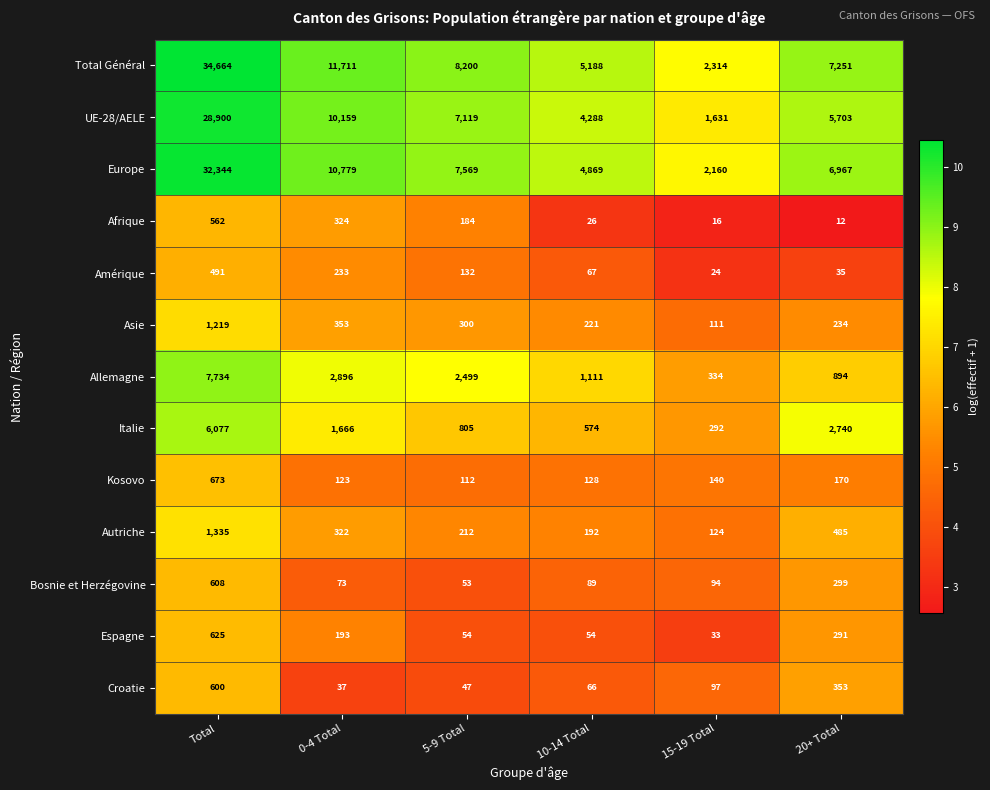

Which series has the largest total across all categories?

Total Général